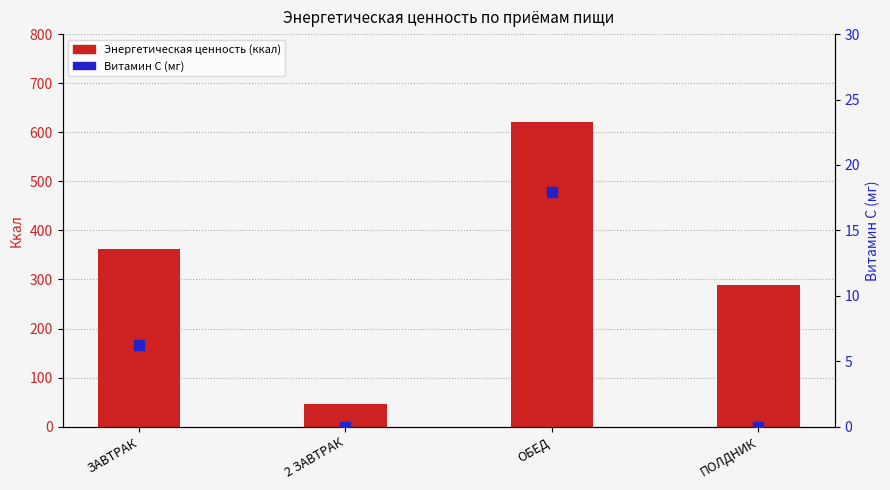

At how many categories does at least one series exceed 223?

3